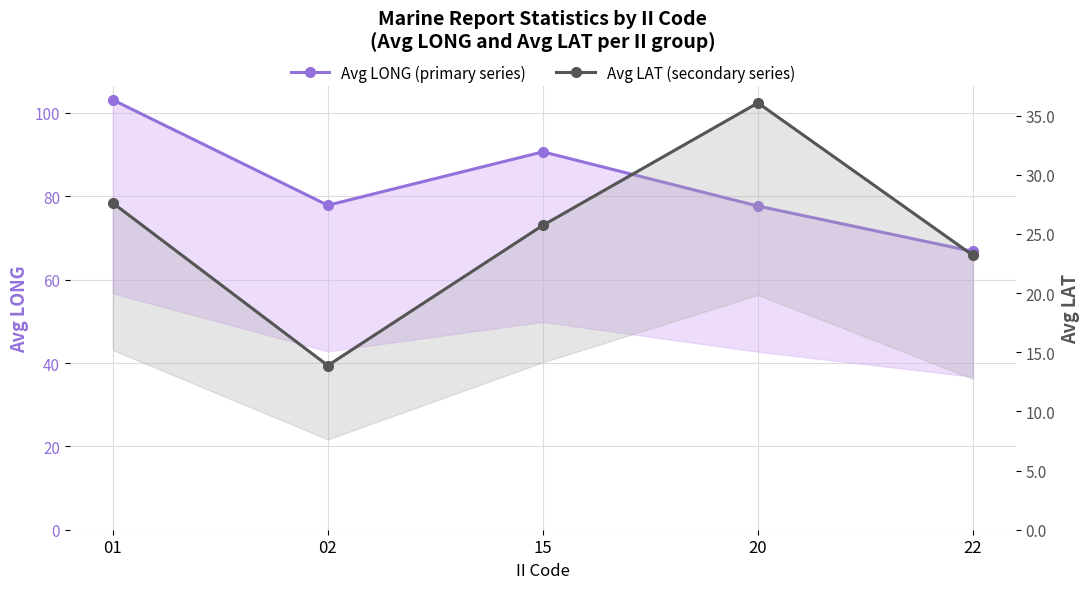

How many interior local valleys does the Avg LONG (primary series) series have?

1